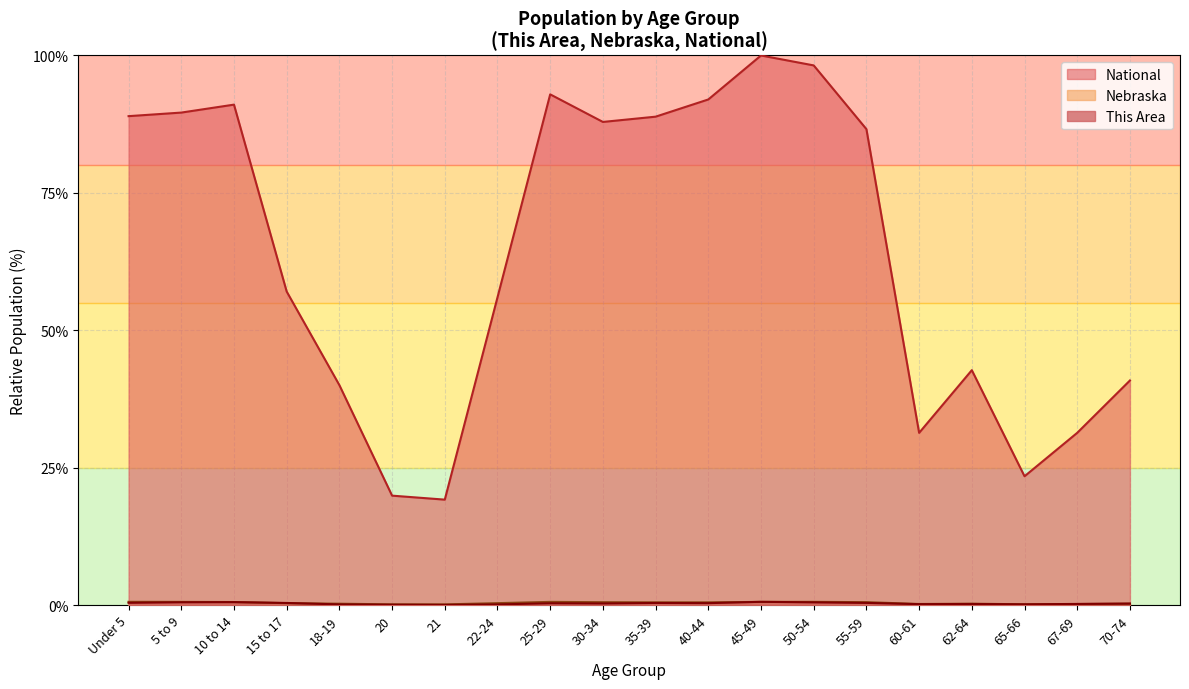

Does the chart display data point markers on the line(s)?

No